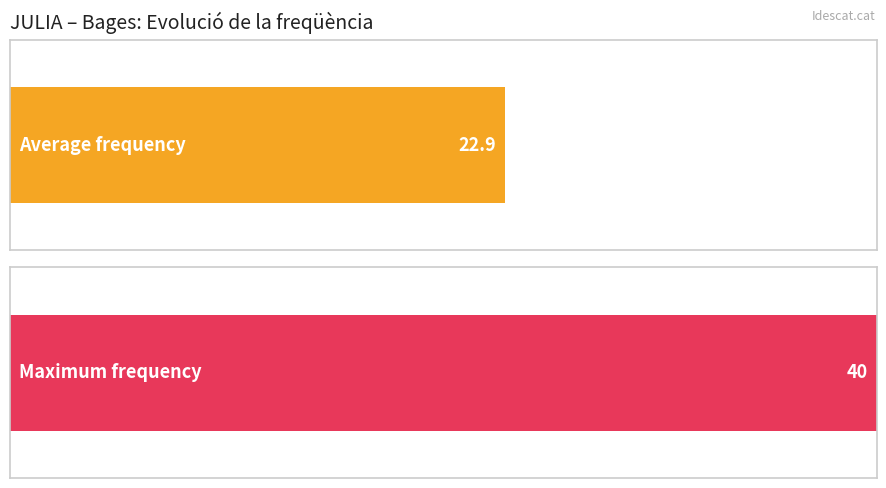

Are the bars horizontal?

Yes